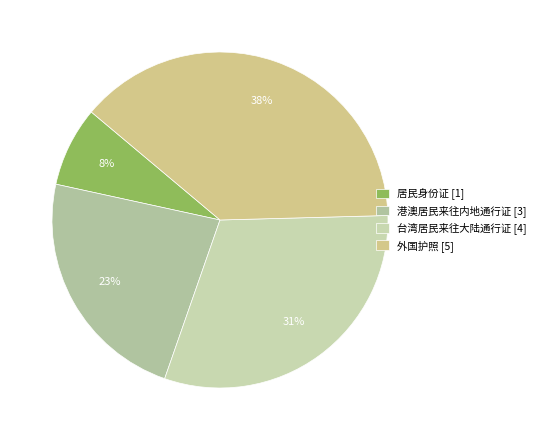

What percentage is the 台湾居民来往大陆通行证 slice, to the nearest percent?

31%